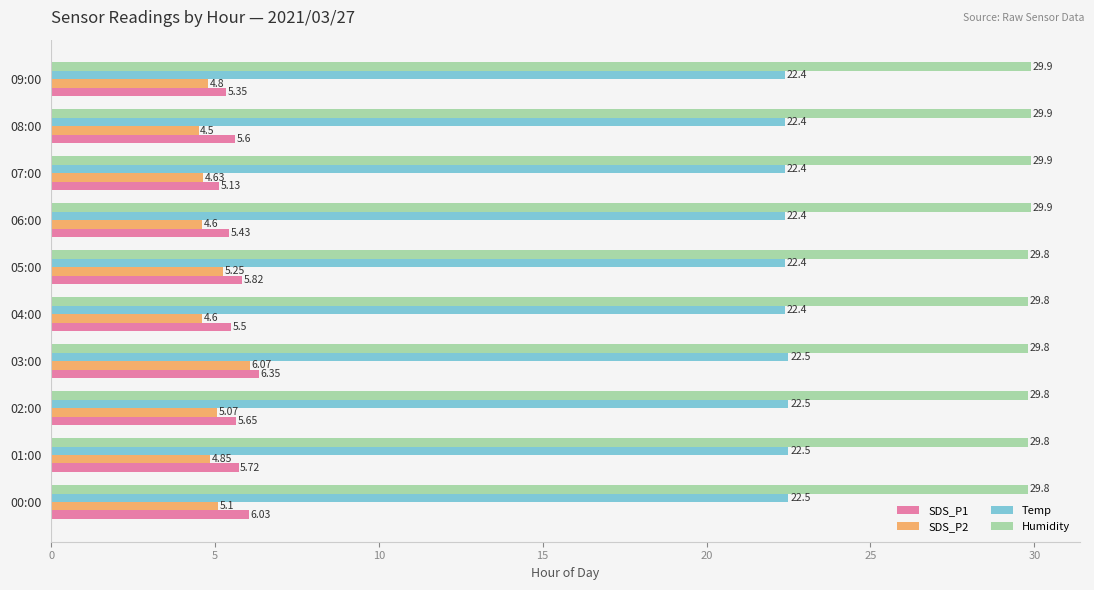

At how many categories does at least one series exceed 17?

10